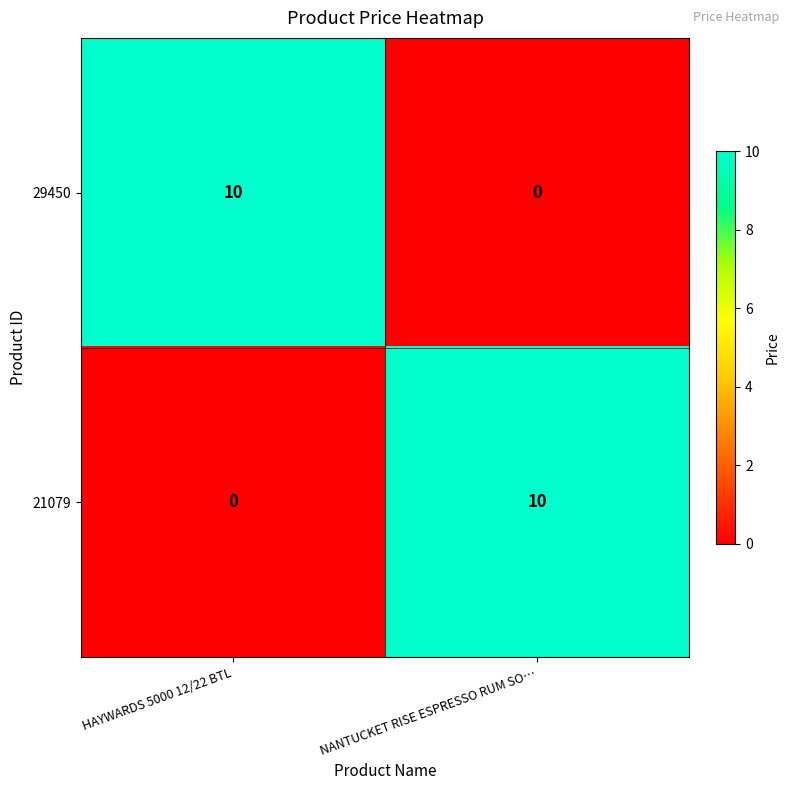

How many data points does each series have?

2